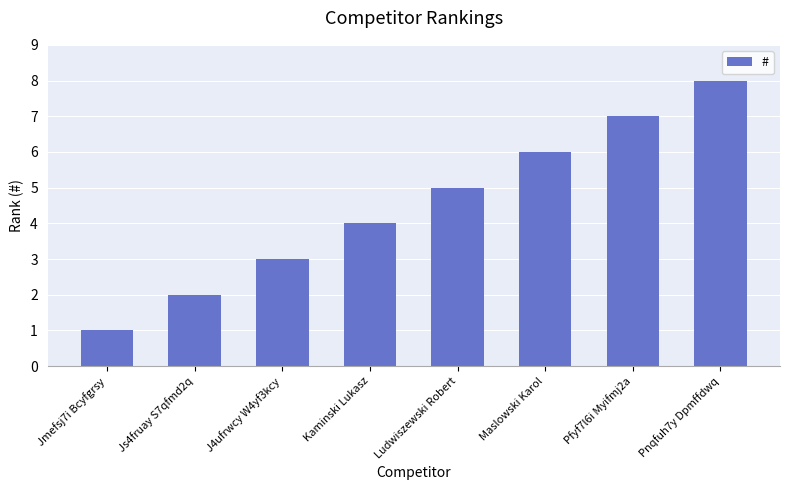

Are the bars grouped side by side (vs. stacked)?

No